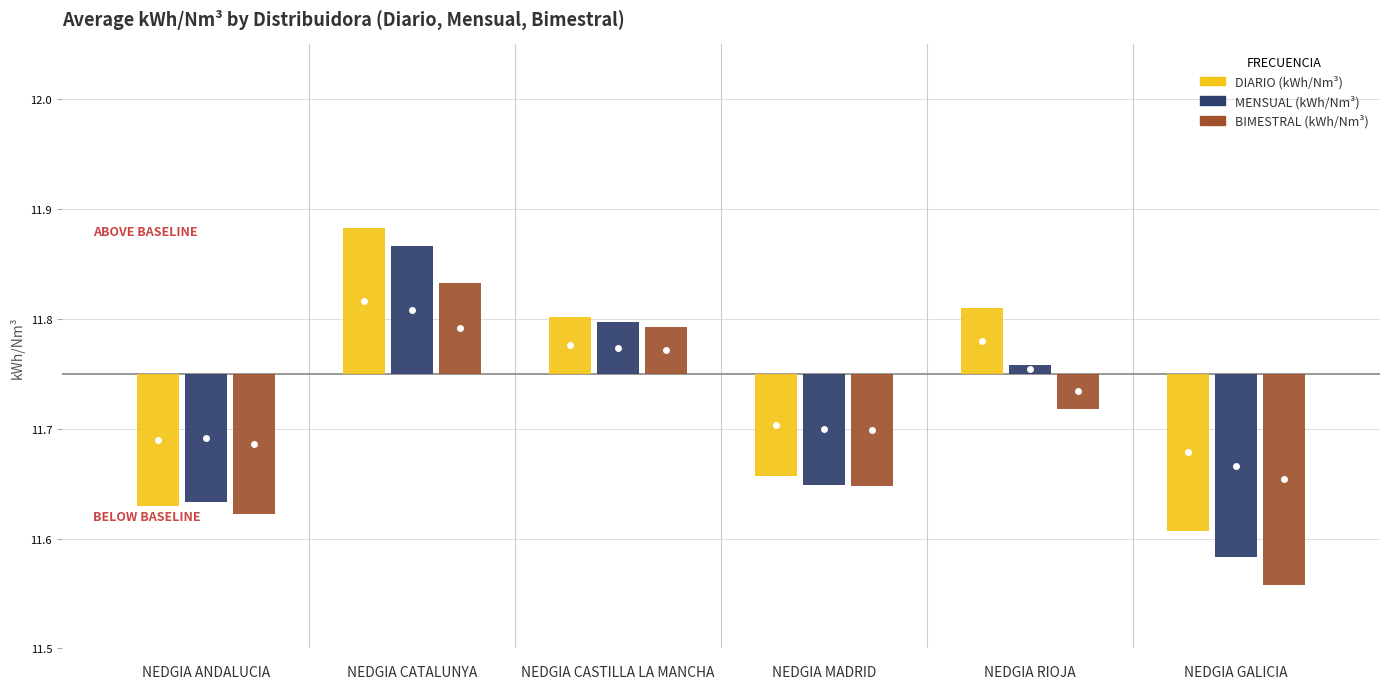

What is the sum of all MENSUAL (kWh/Nm³) values?

-0.2